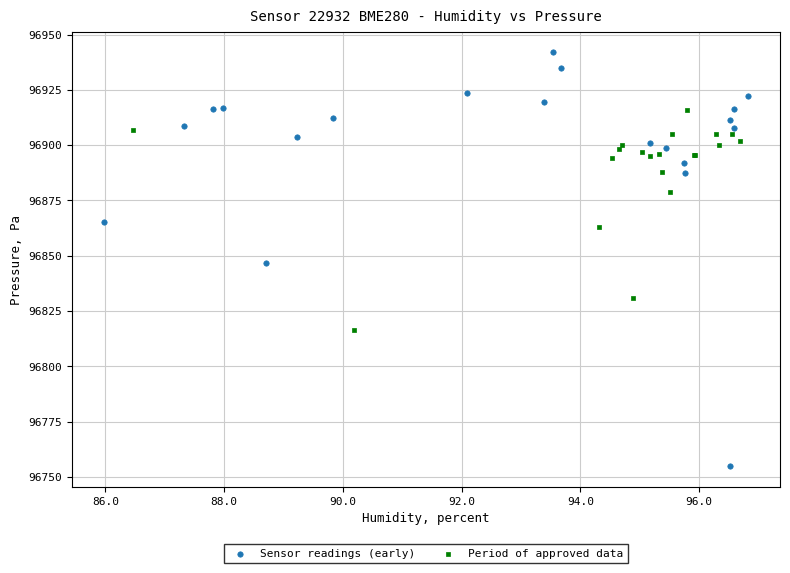

Which series has the widest spread of Y values?

Sensor readings (early)